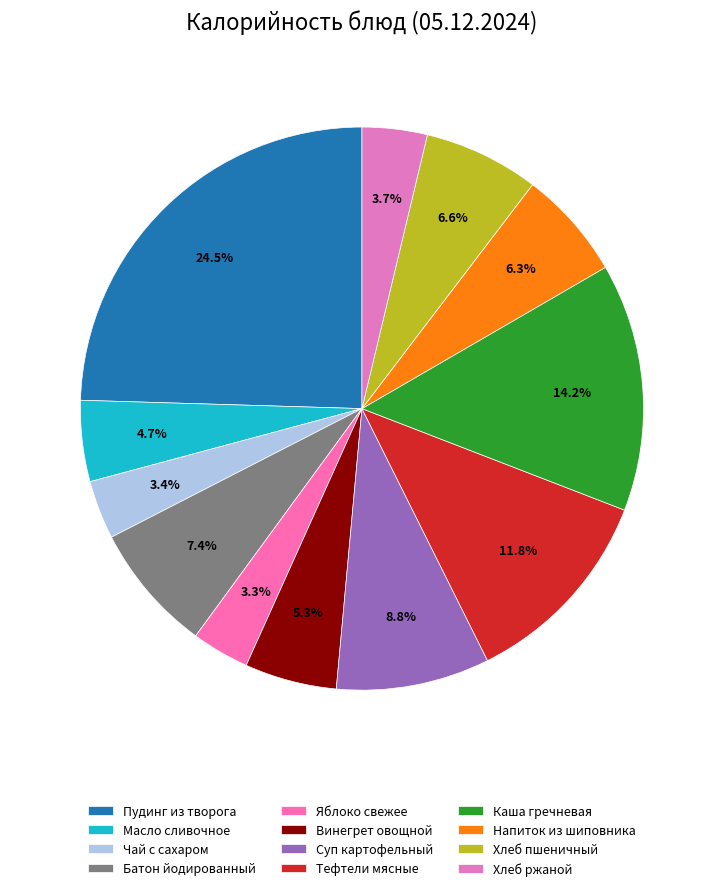

Which slice is the largest?

Пудинг из творога